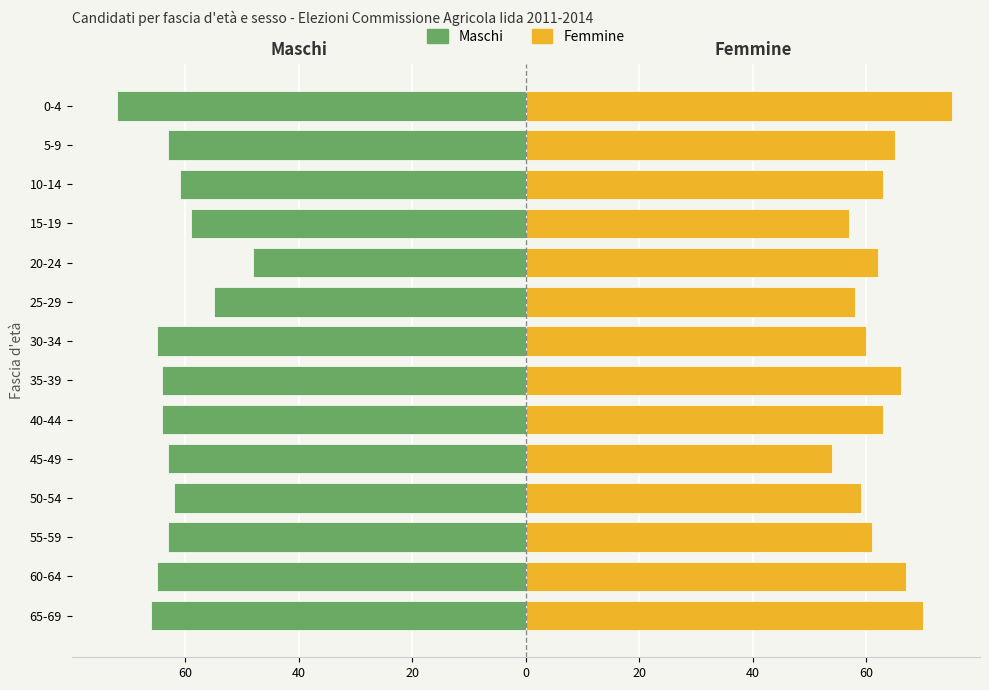

How many data points in Maschi are less than -63?

6